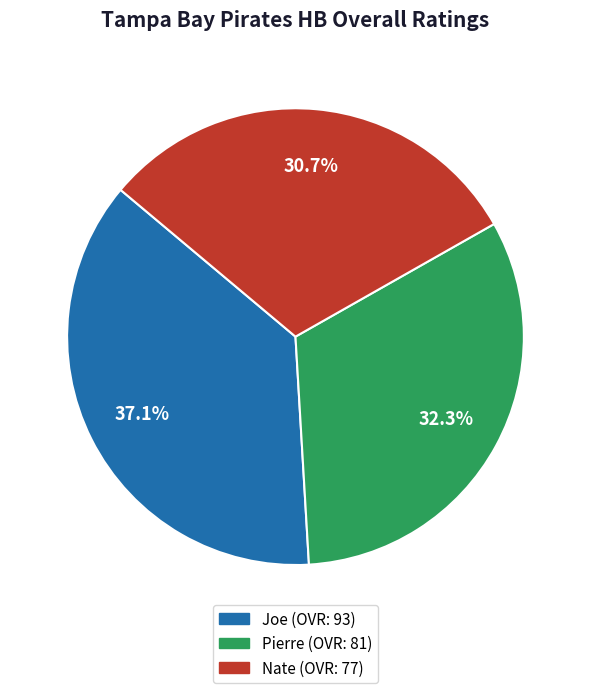

To the nearest percent, what is the combined percentage of Joe and Nate?

68%